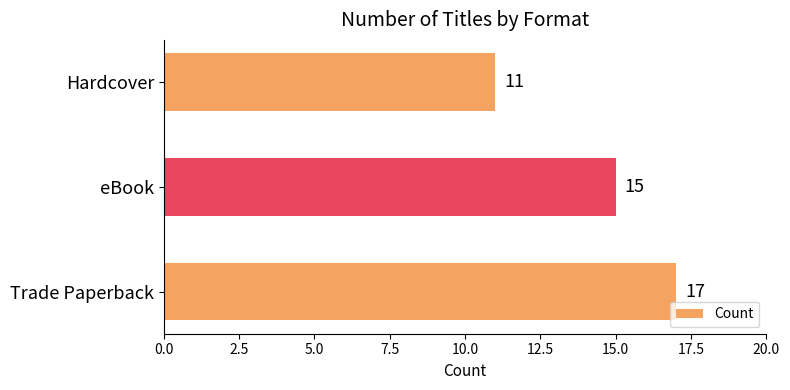

What is the ratio of the value at Trade Paperback to the value at eBook?

1.1